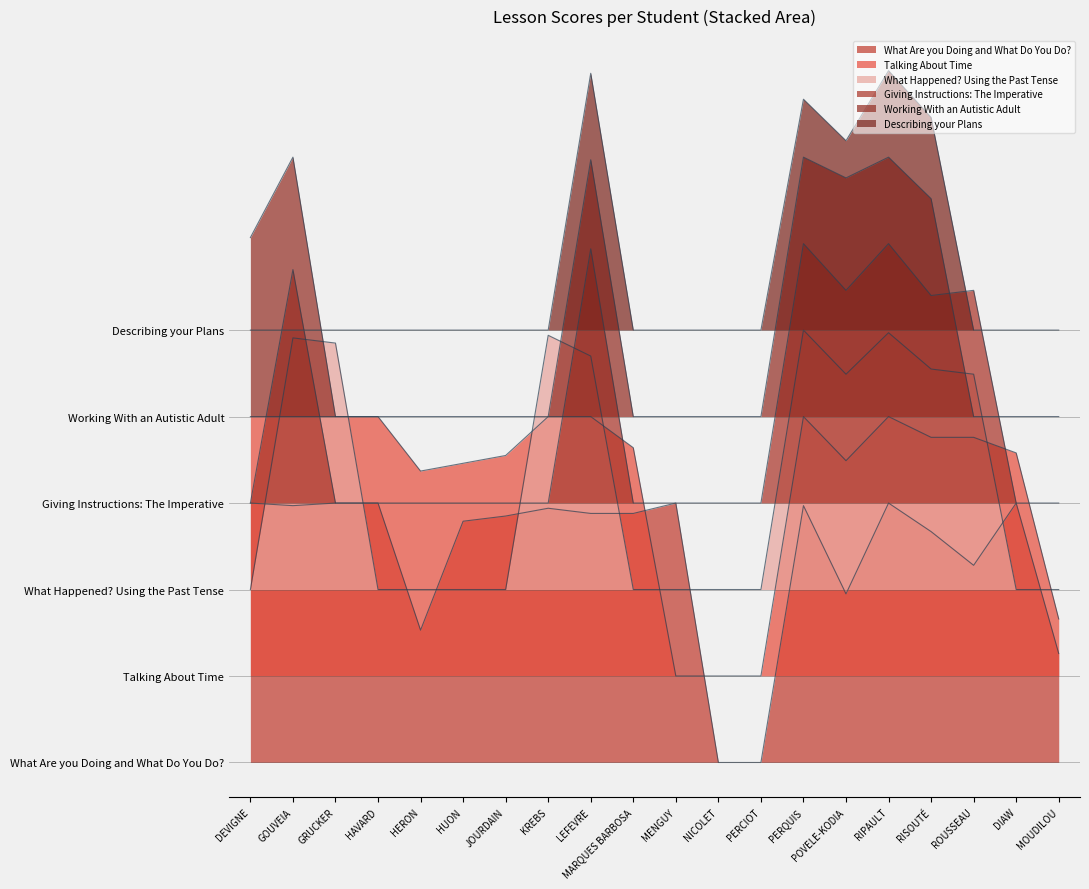

Is the value of What Are you Doing and What Do You Do? at MARQUES BARBOSA greater than the value of Describing your Plans at HAVARD?

No